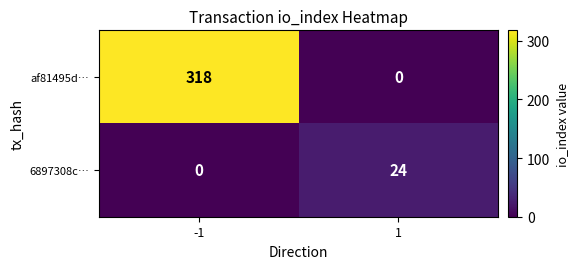

Reading right to left, what are all the values shown in this chart?

af81495d…: 0	318
6897308c…: 24	0